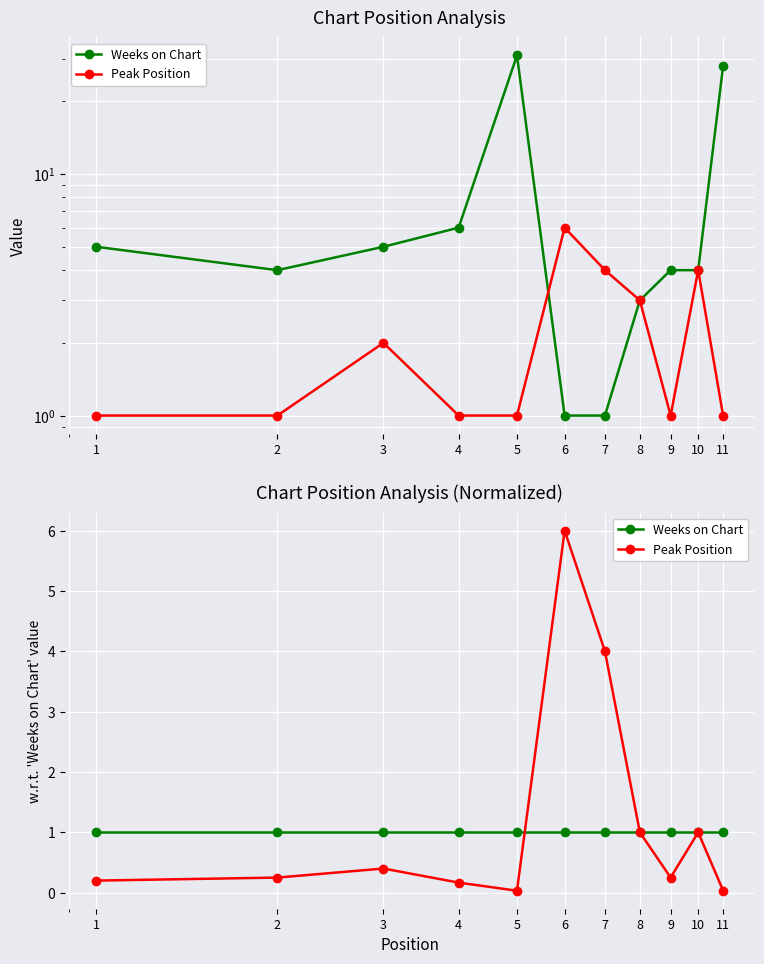

Reading left to right, what are all the values shown in this chart?

Weeks on Chart: 1=1.0	2=1.0	3=1.0	4=1.0	5=1.0	6=1.0	7=1.0	8=1.0	9=1.0	10=1.0	11=1.0
Peak Position: 1=0.2	2=0.2	3=0.4	4=0.2	5=0.0	6=6.0	7=4.0	8=1.0	9=0.2	10=1.0	11=0.0